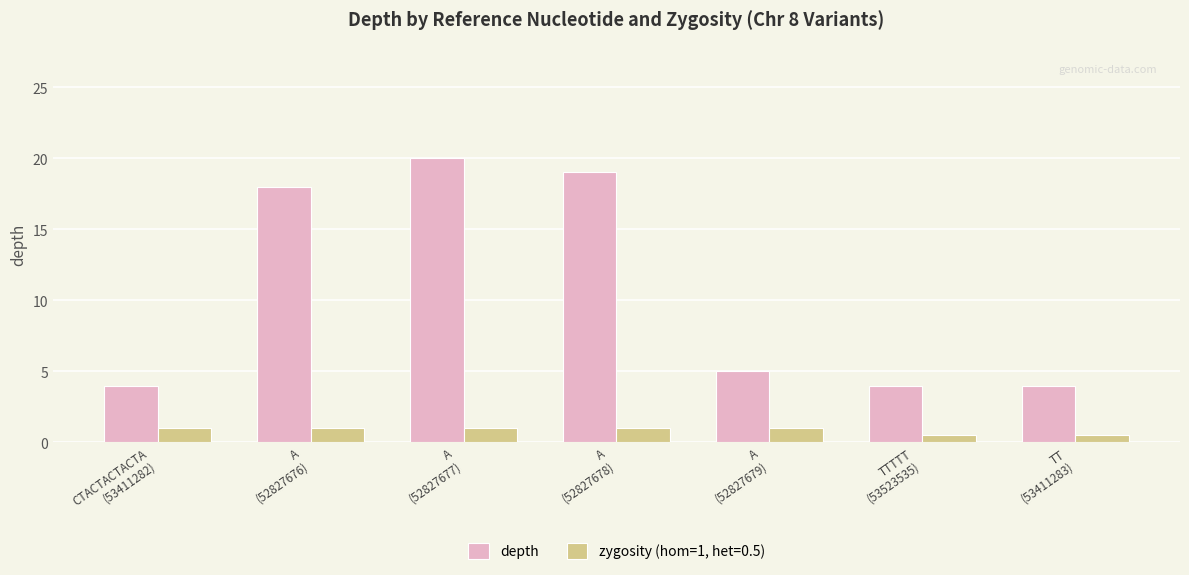

Reading left to right, extract all data points from this chart.

depth: 4.0	18.0	20.0	19.0	5.0	4.0	4.0
zygosity (hom=1, het=0.5): 1.0	1.0	1.0	1.0	1.0	0.5	0.5